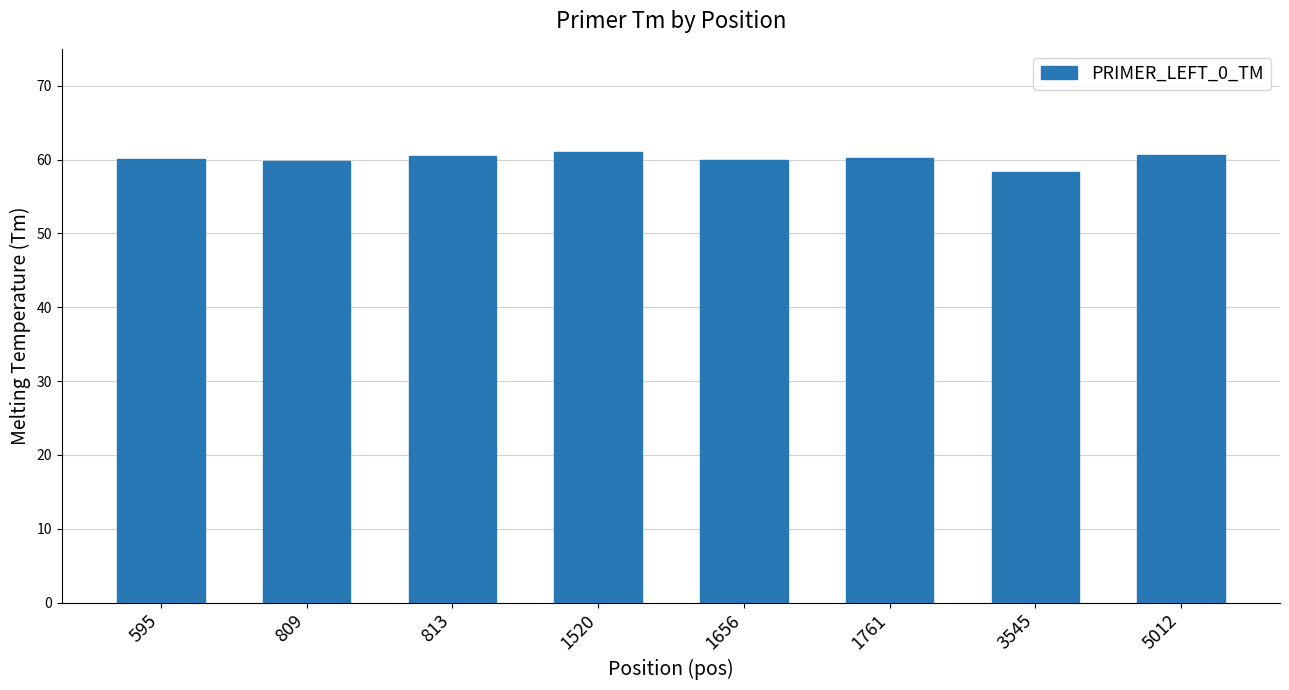

The chart shows a value of 76.9 at 3545. True or false?

False